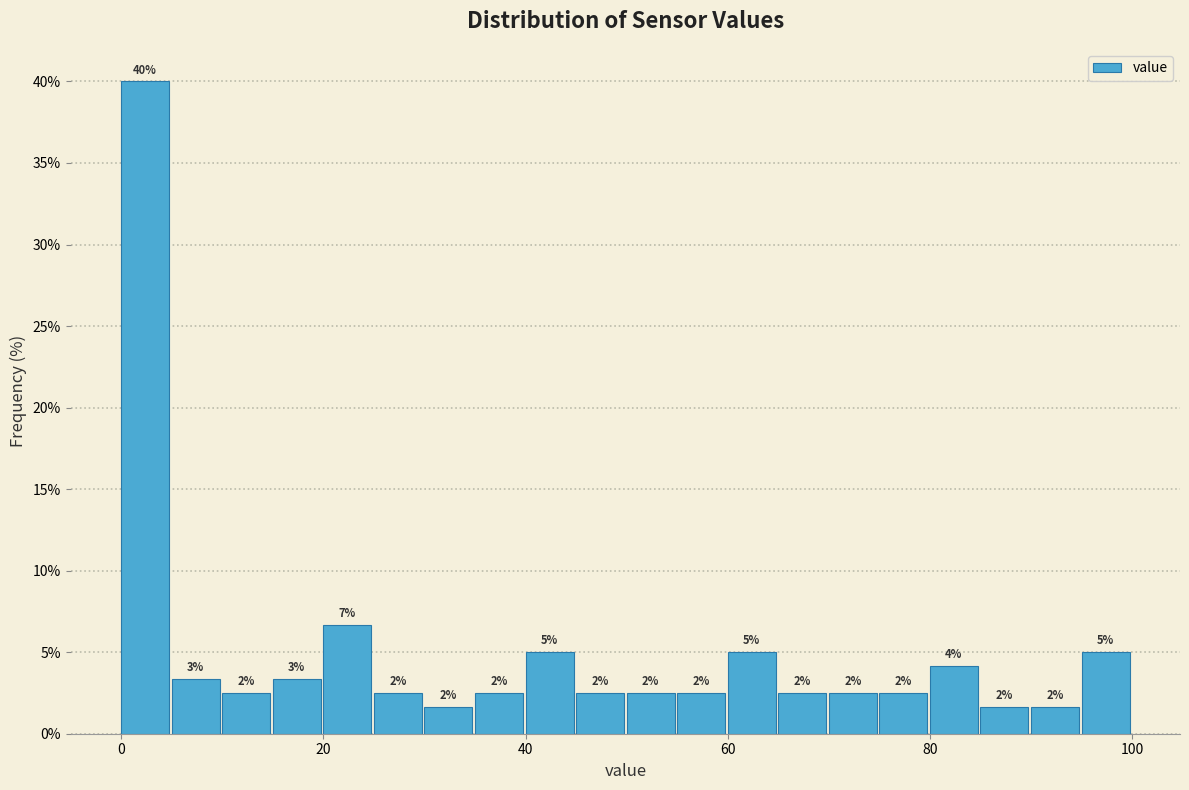

Around what value on the x-axis is the tallest bar? Give the approximate position of its centre, as read against the axis.

2